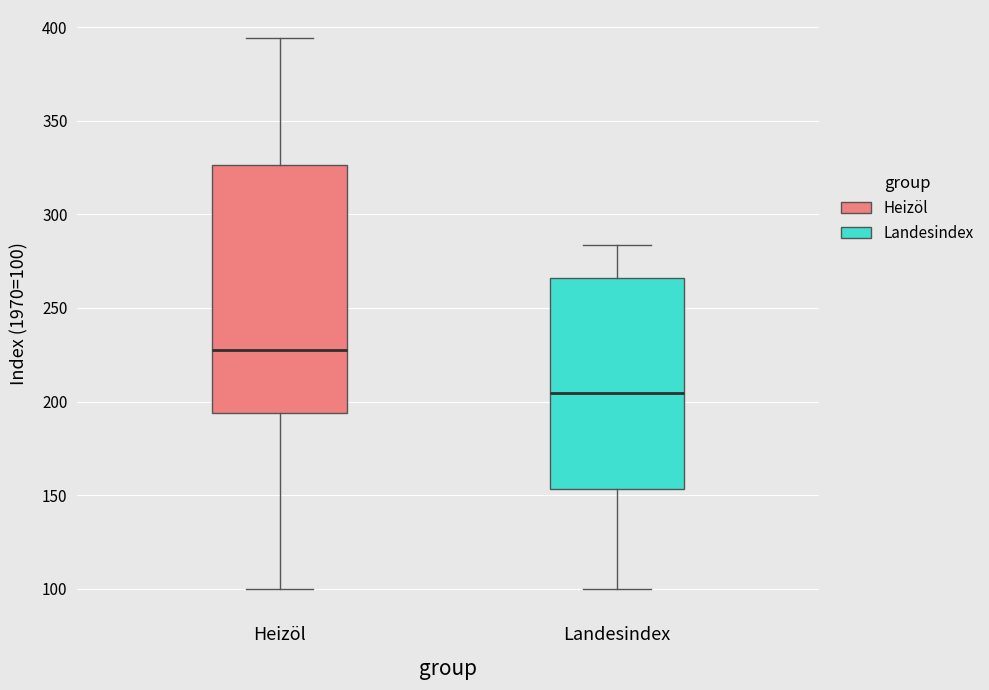

Where does the median line of the box for Heizöl sit on the y-axis? The values are not printed on the chart, so give them approximately, as read against the axis.

230